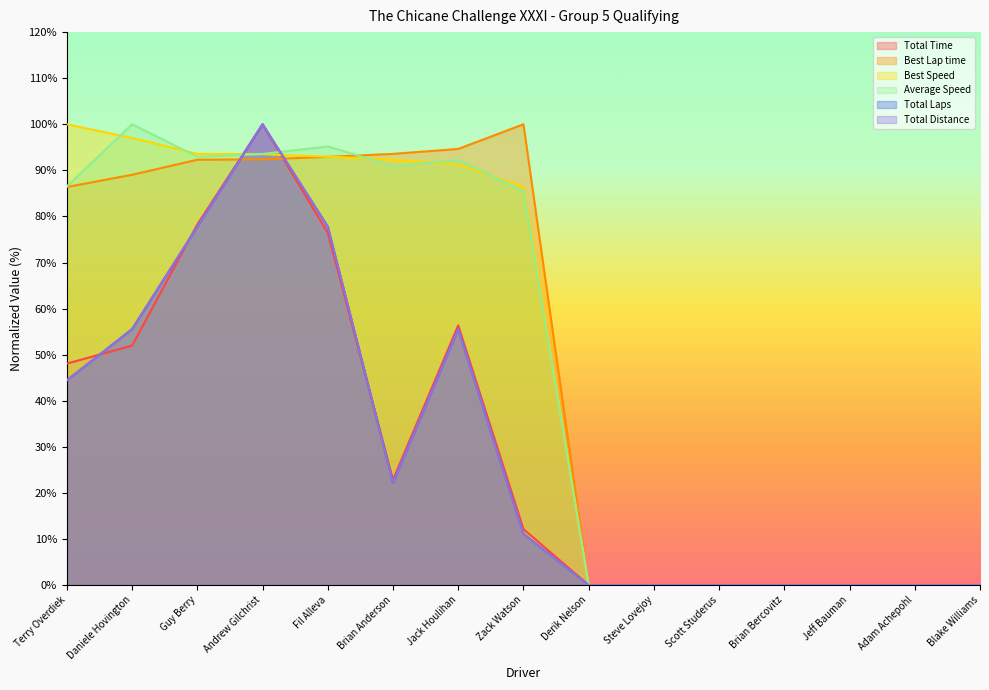

Reading right to left, extract all data points from this chart.

Total Time: Blake Williams=0.0	Adam Achepohl=0.0	Jeff Bauman=0.0	Brian Bercovitz=0.0	Scott Studerus=0.0	Steve Lovejoy=0.0	Derik Nelson=0.0	Zack Watson=12.2	Jack Houlihan=56.4	Brian Anderson=22.9	Fil Alleva=76.4	Andrew Gilchrist=100.0	Guy Berry=78.3	Daniele Hovington=52.0	Terry Overdiek=48.1
Best Lap time: Blake Williams=0.0	Adam Achepohl=0.0	Jeff Bauman=0.0	Brian Bercovitz=0.0	Scott Studerus=0.0	Steve Lovejoy=0.0	Derik Nelson=0.0	Zack Watson=100.0	Jack Houlihan=94.6	Brian Anderson=93.6	Fil Alleva=92.9	Andrew Gilchrist=92.4	Guy Berry=92.3	Daniele Hovington=89.0	Terry Overdiek=86.4
Best Speed: Blake Williams=0.0	Adam Achepohl=0.0	Jeff Bauman=0.0	Brian Bercovitz=0.0	Scott Studerus=0.0	Steve Lovejoy=0.0	Derik Nelson=0.0	Zack Watson=86.4	Jack Houlihan=91.3	Brian Anderson=92.3	Fil Alleva=93.0	Andrew Gilchrist=93.5	Guy Berry=93.6	Daniele Hovington=97.0	Terry Overdiek=100.0
Average Speed: Blake Williams=0.0	Adam Achepohl=0.0	Jeff Bauman=0.0	Brian Bercovitz=0.0	Scott Studerus=0.0	Steve Lovejoy=0.0	Derik Nelson=0.0	Zack Watson=85.5	Jack Houlihan=92.2	Brian Anderson=91.0	Fil Alleva=95.2	Andrew Gilchrist=93.6	Guy Berry=93.0	Daniele Hovington=100.0	Terry Overdiek=86.5
Total Laps: Blake Williams=0.0	Adam Achepohl=0.0	Jeff Bauman=0.0	Brian Bercovitz=0.0	Scott Studerus=0.0	Steve Lovejoy=0.0	Derik Nelson=0.0	Zack Watson=11.1	Jack Houlihan=55.6	Brian Anderson=22.2	Fil Alleva=77.8	Andrew Gilchrist=100.0	Guy Berry=77.8	Daniele Hovington=55.6	Terry Overdiek=44.4
Total Distance: Blake Williams=0.0	Adam Achepohl=0.0	Jeff Bauman=0.0	Brian Bercovitz=0.0	Scott Studerus=0.0	Steve Lovejoy=0.0	Derik Nelson=0.0	Zack Watson=11.1	Jack Houlihan=55.6	Brian Anderson=22.2	Fil Alleva=77.8	Andrew Gilchrist=100.0	Guy Berry=77.8	Daniele Hovington=55.6	Terry Overdiek=44.4